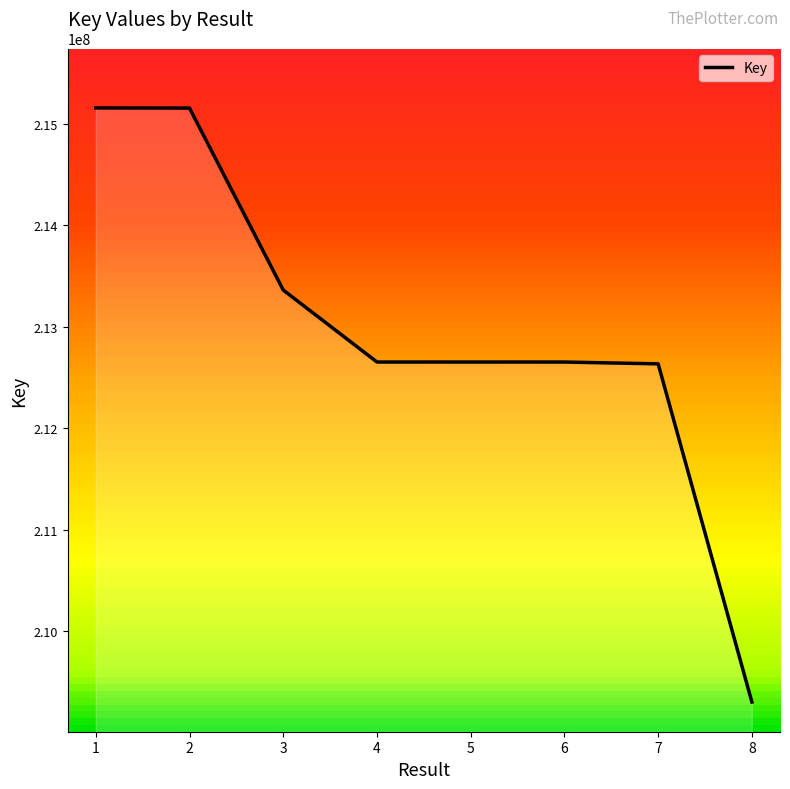

What is the average value?

212944619